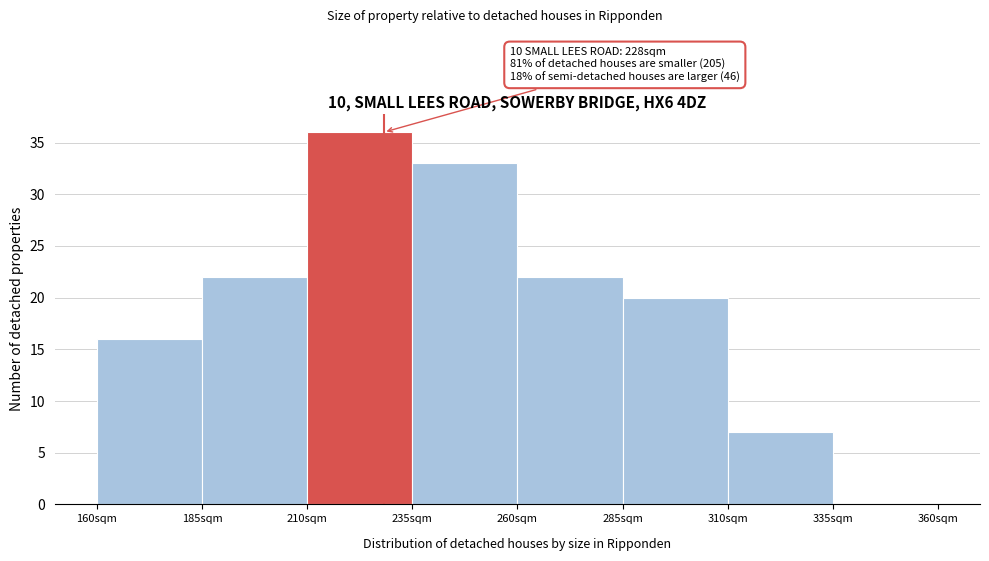

Which range on the x-axis has the tallest bar?

210 to 235